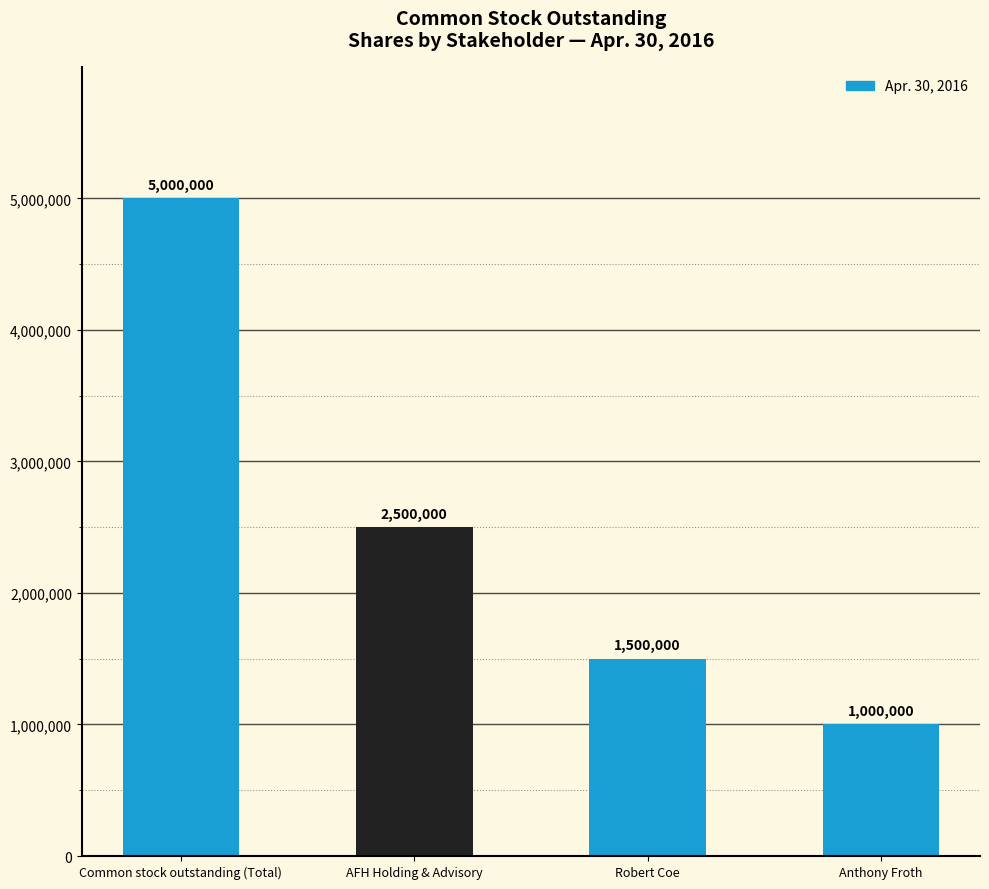

What is the sum of all values?

10000000